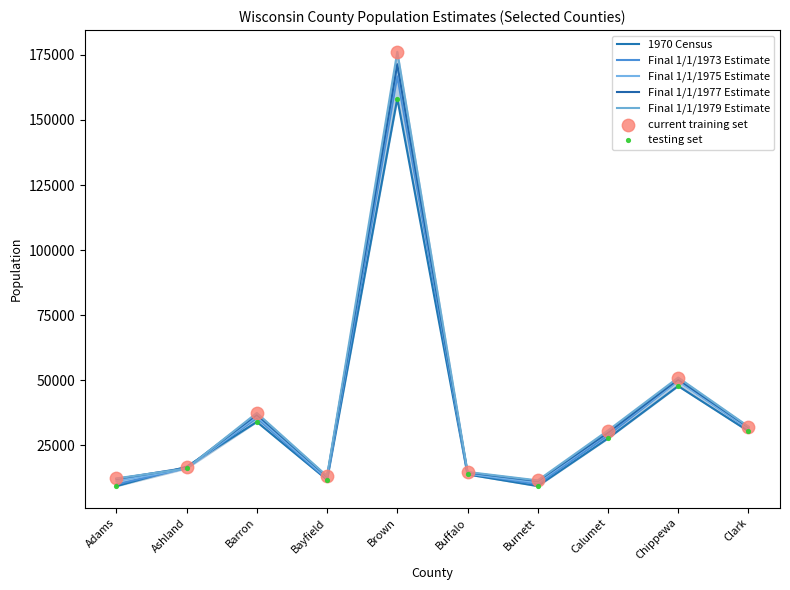

Which series has the largest total across all categories?

Final 1/1/1979 Estimate